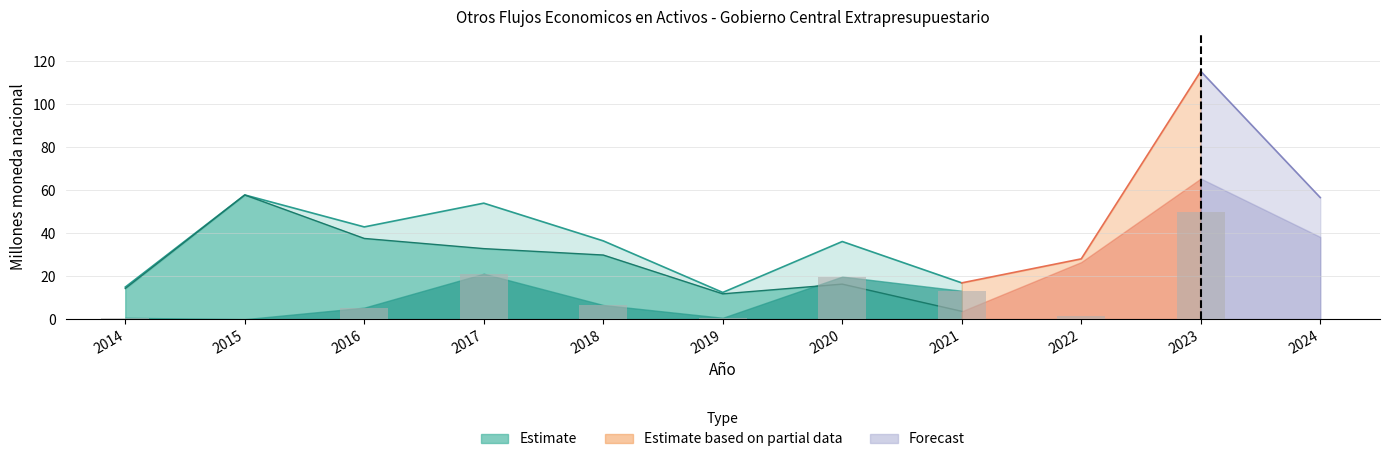

Reading right to left, extract all data points from this chart.

VARIACION_PATRIMONIO_NETO: 56.6	115.3	28.0	16.9	36.1	12.4	36.4	53.9	42.9	57.8	14.9
Otros_flujos_activos_no_fin: 38.2	65.4	26.6	3.7	16.3	11.8	29.8	32.8	37.5	57.8	14.3
Otros_flujos_activos_fin: 18.3	49.9	1.5	13.2	19.8	0.6	6.6	21.1	5.4	0.0	0.7
Internos: 18.3	49.9	1.5	13.2	19.8	0.6	6.6	21.1	5.4	0.0	0.7